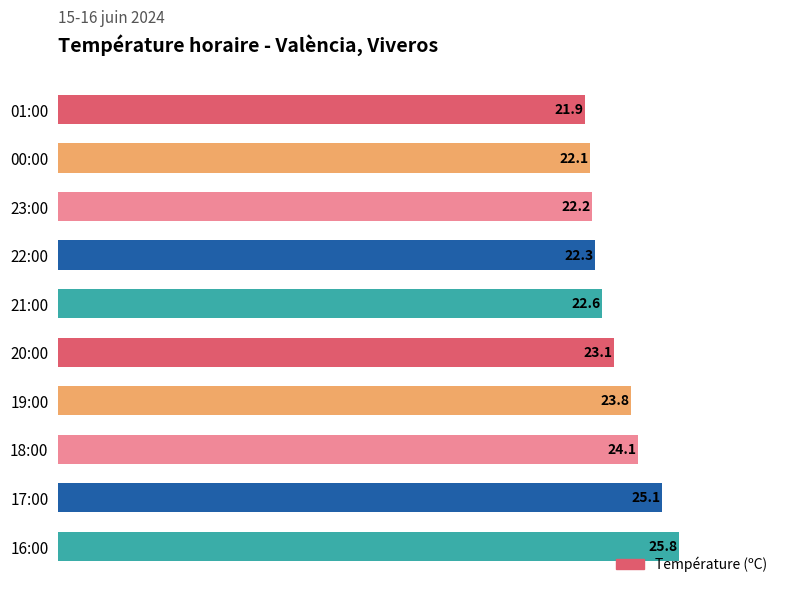

What is the difference between the maximum and second lowest values?

3.7